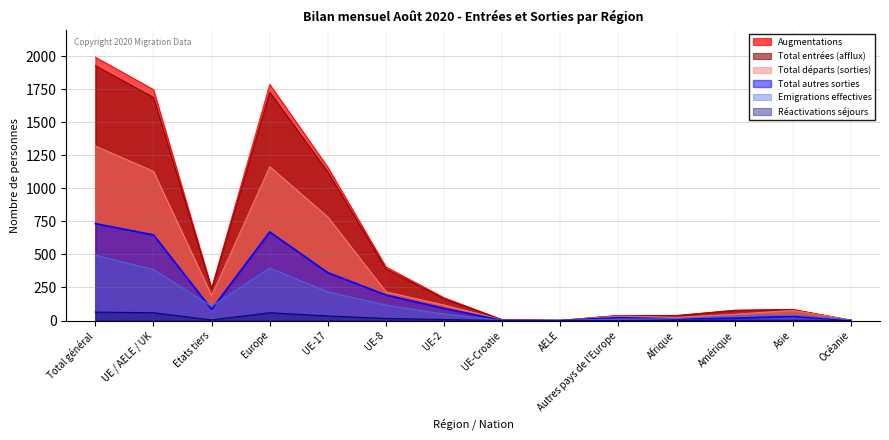

What is the difference between the highest and lowest values at Amérique?

77